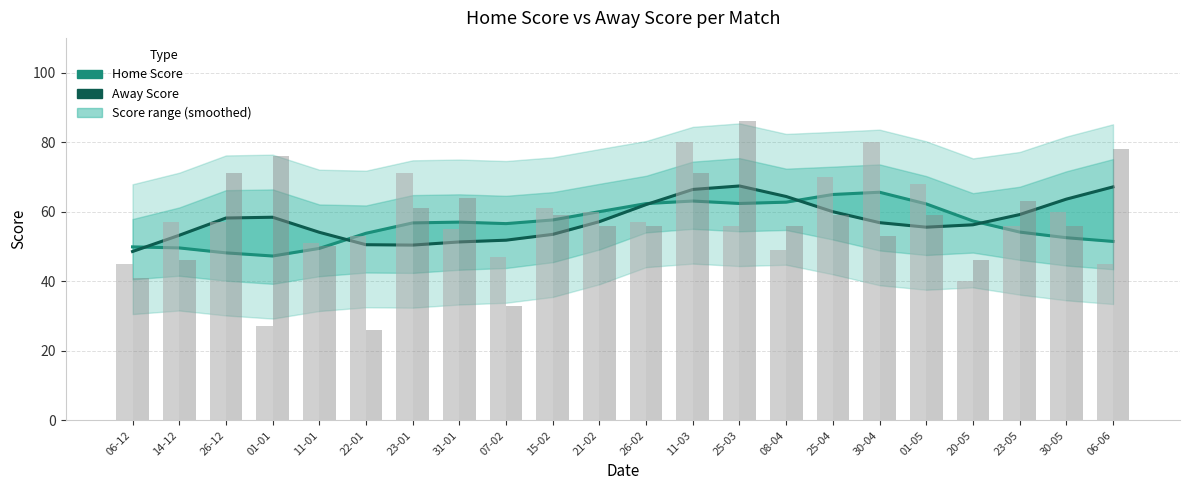

Which series has the largest total across all categories?

Away Score